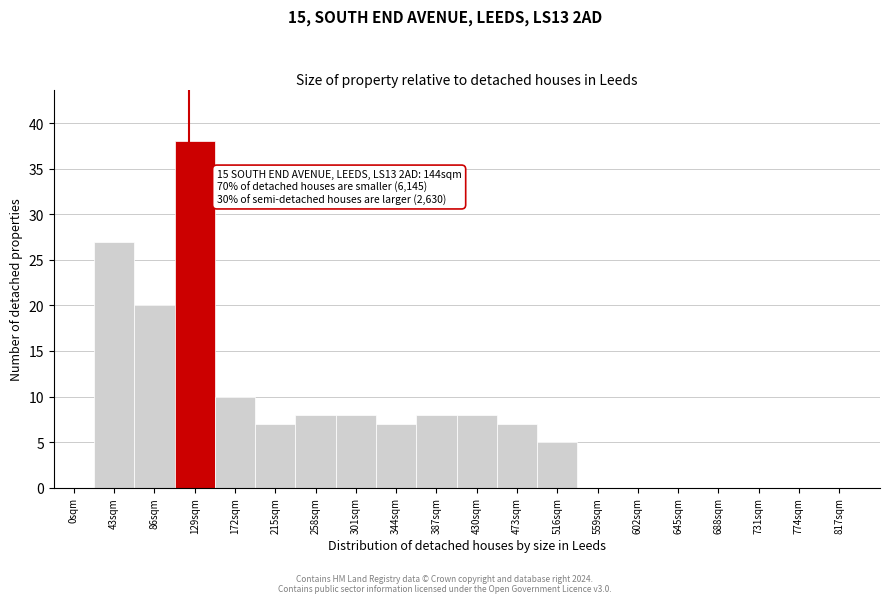

Reading right to left, what are all the values shown in this chart?

817sqm=0	774sqm=0	731sqm=0	688sqm=0	645sqm=0	602sqm=0	559sqm=0	516sqm=5	473sqm=7	430sqm=8	387sqm=8	344sqm=7	301sqm=8	258sqm=8	215sqm=7	172sqm=10	129sqm=38	86sqm=20	43sqm=27	0sqm=0